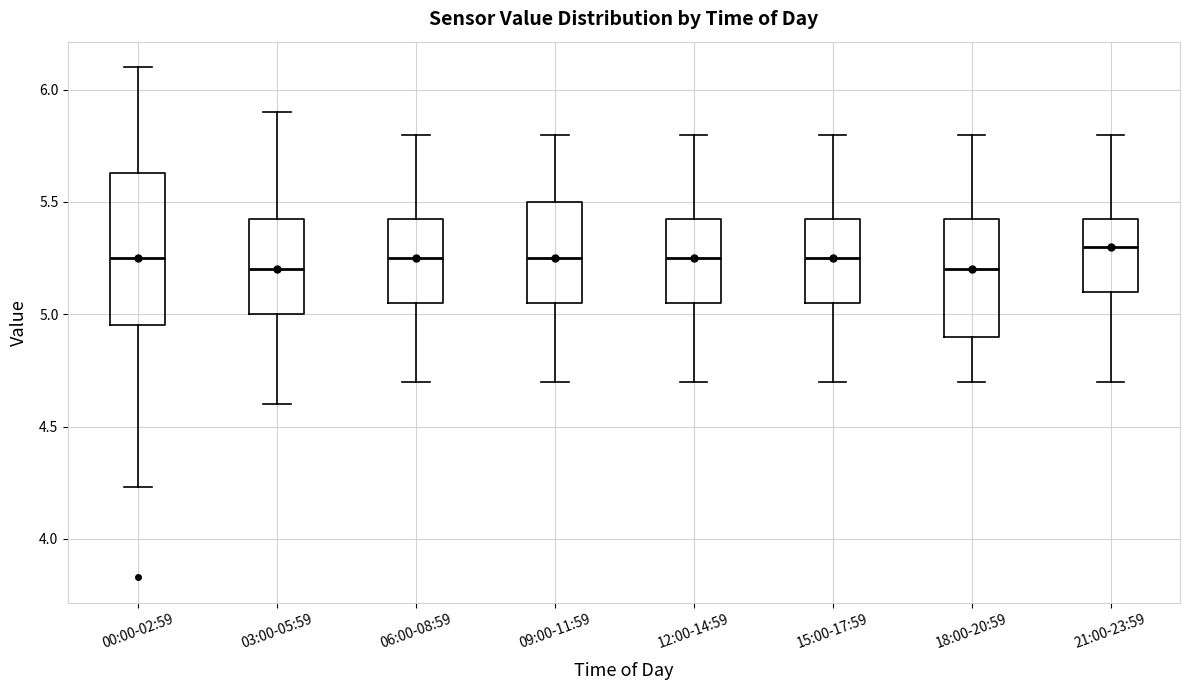

Where does the median line of the box for 06:00-08:59 sit on the y-axis? The values are not printed on the chart, so give them approximately, as read against the axis.

5.25